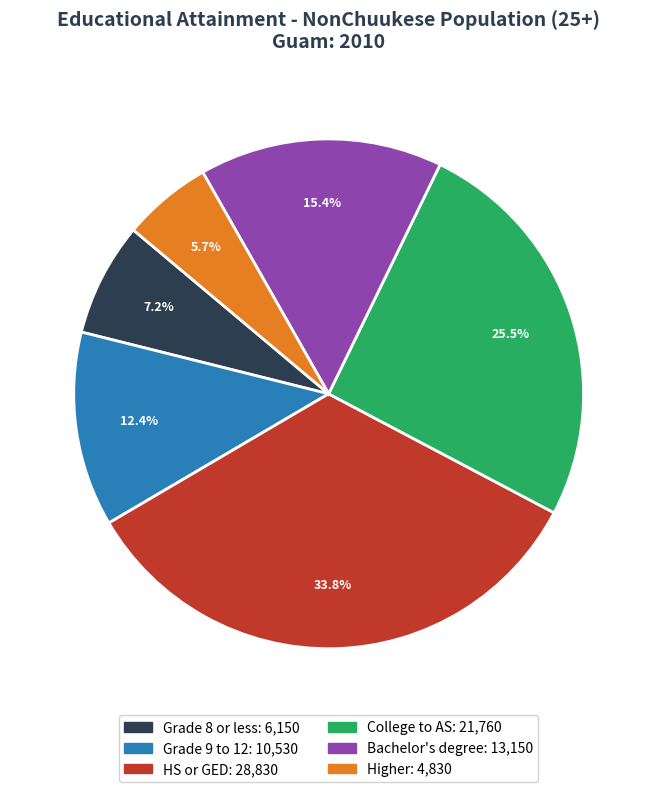

What percentage do Grade 9 to 12 and Bachelor's degree together represent?

27.8%